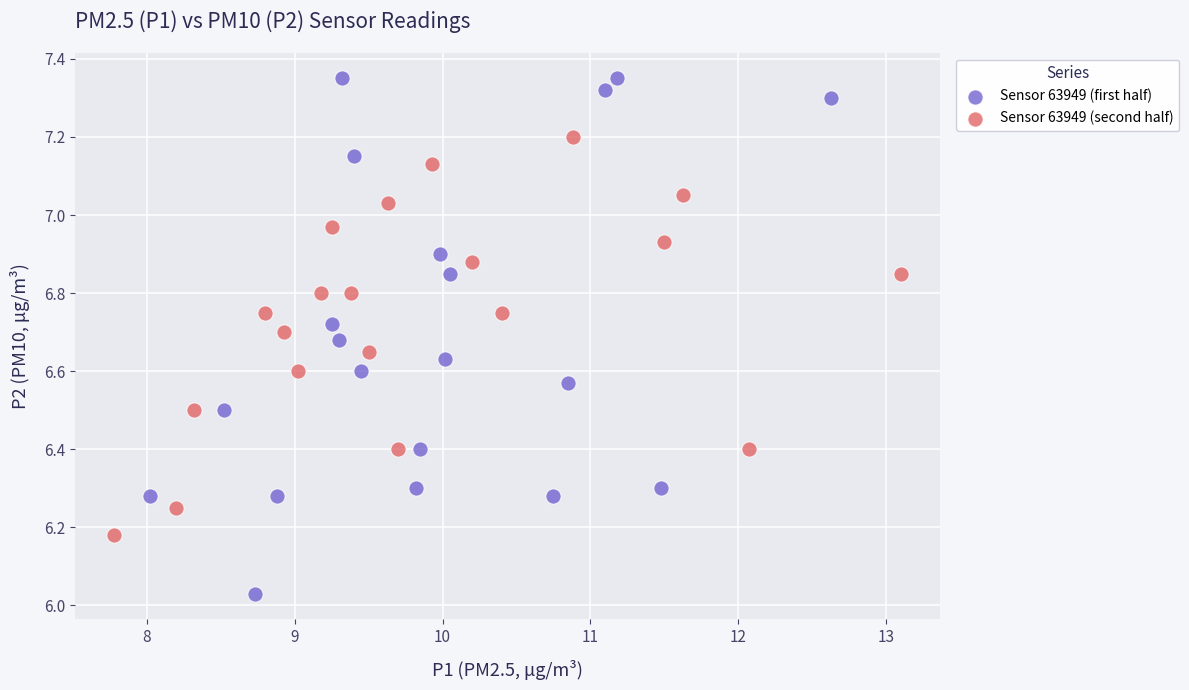

Which series has the largest Y range (max minus min)?

Sensor 63949 (first half)